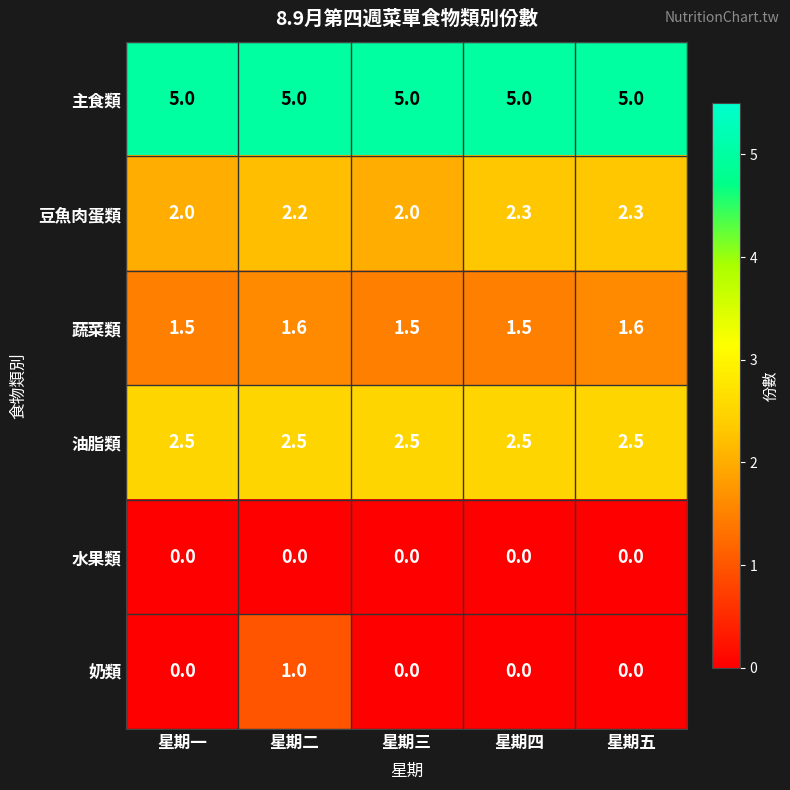

What value does the 豆魚肉蛋類 series have at 星期二?

2.2